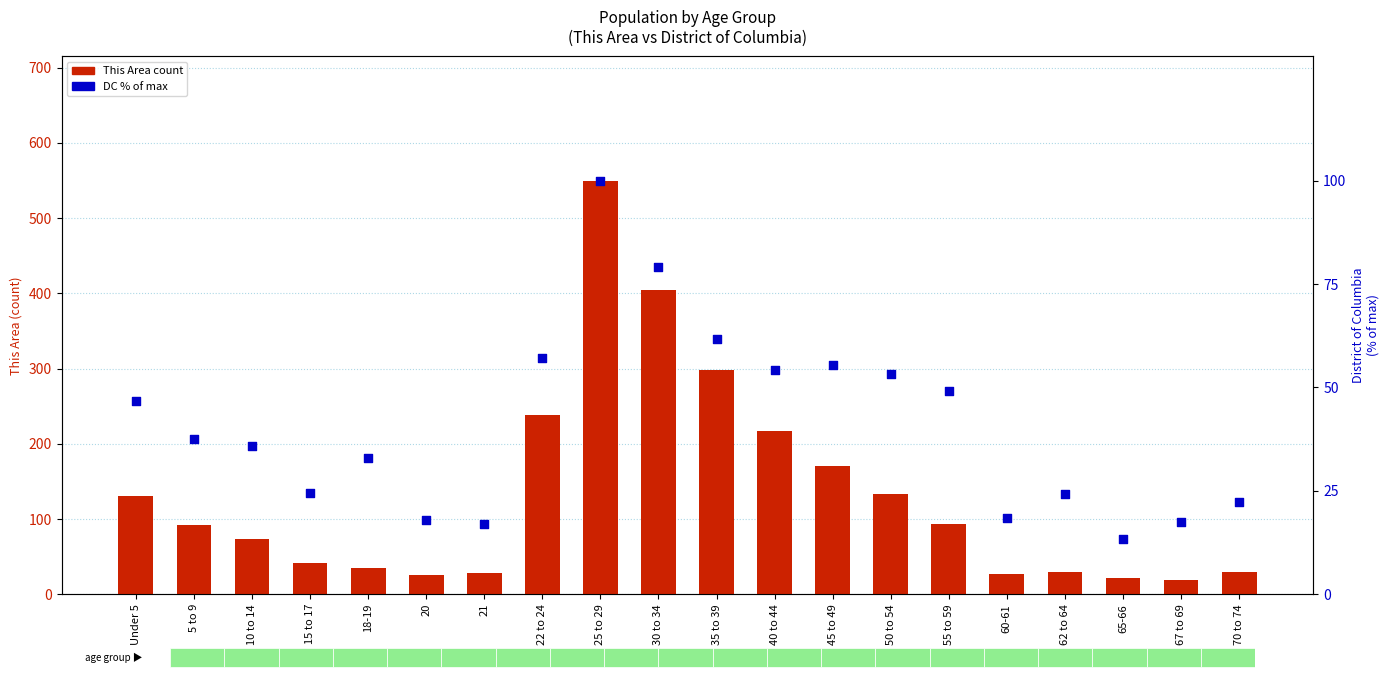

What are all the series names shown in the legend?

This Area (count), DC (% of max)